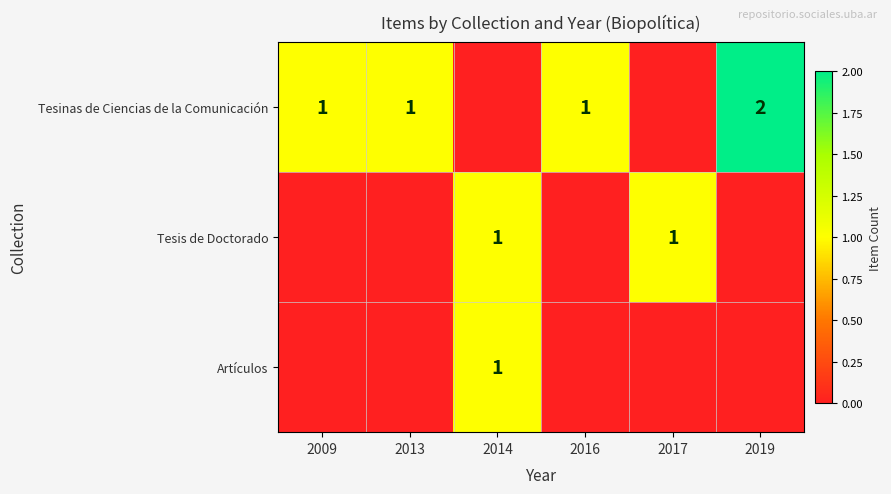

The Tesis de Doctorado series shows 2 at 2014. True or false?

False